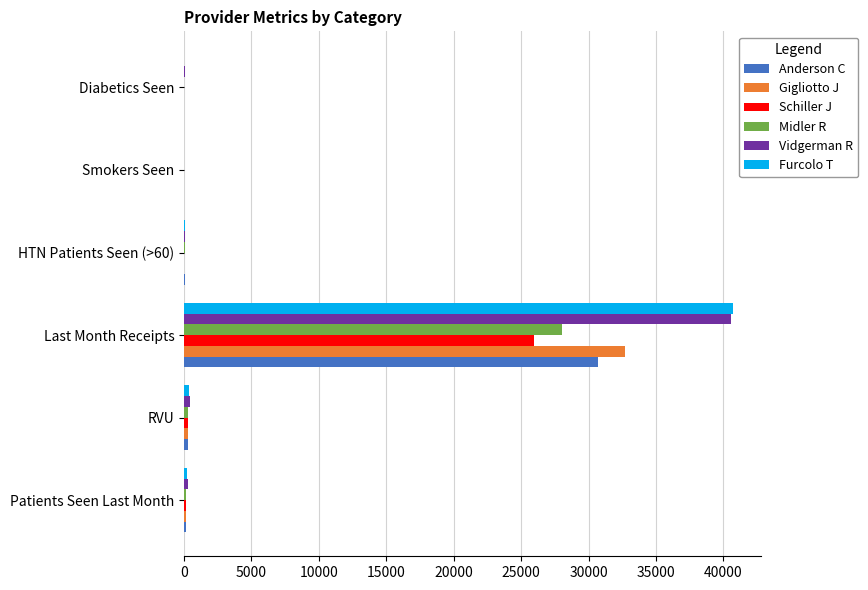

Count the number of categories in the chart.

6